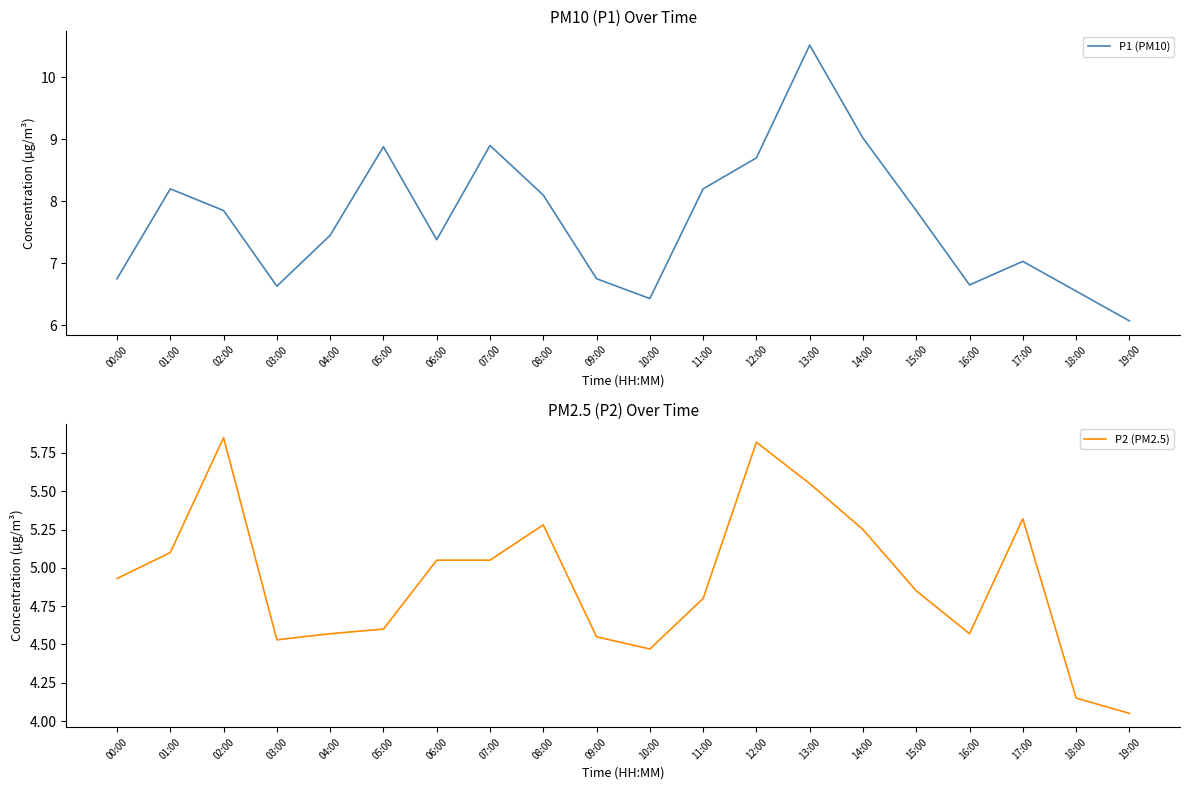

How many interior local peaks does the P2 (PM2.5) series have?

4